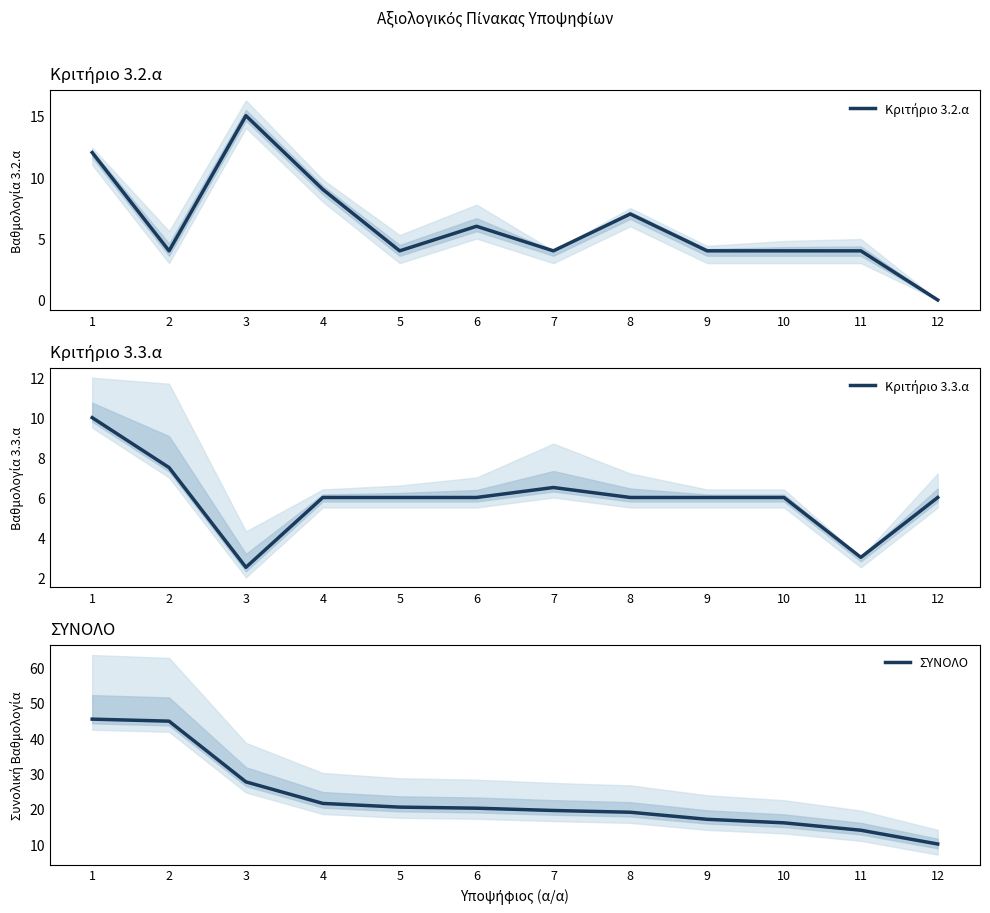

What is the average value of the ΣΥΝΟΛΟ series?

22.9